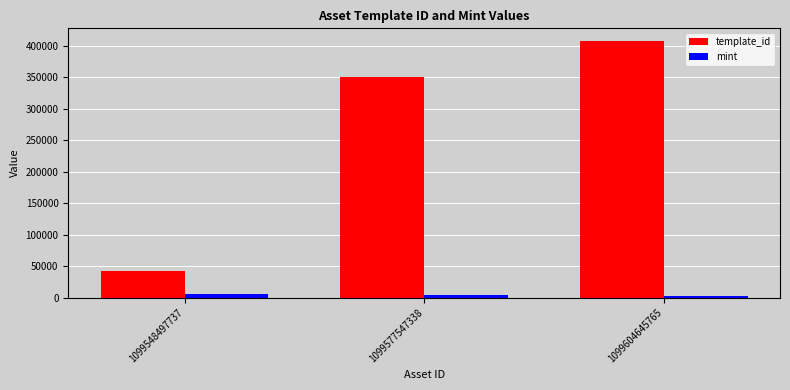

Reading left to right, extract all data points from this chart.

template_id: 42421	349523	407032
mint: 6295	4087	2309